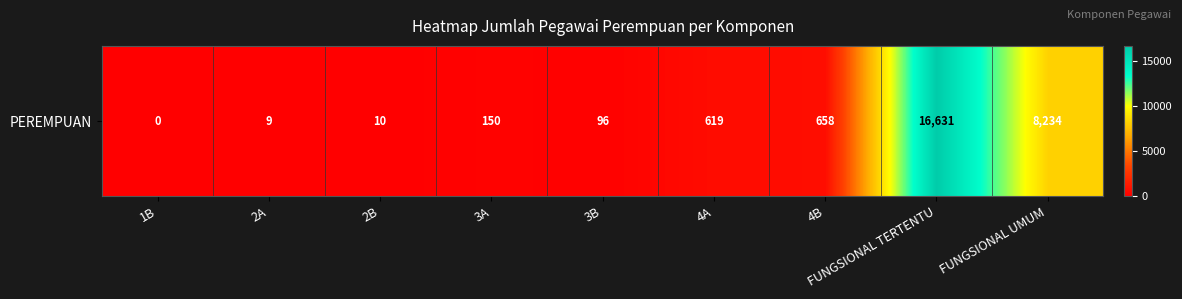

What is the ratio of the value at FUNGSIONAL TERTENTU to the value at FUNGSIONAL UMUM?

2.0